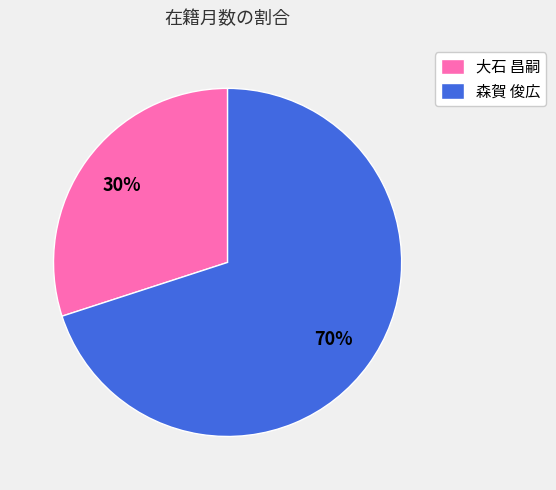

Is it true that 大石 昌嗣 is 43% of the pie?

False